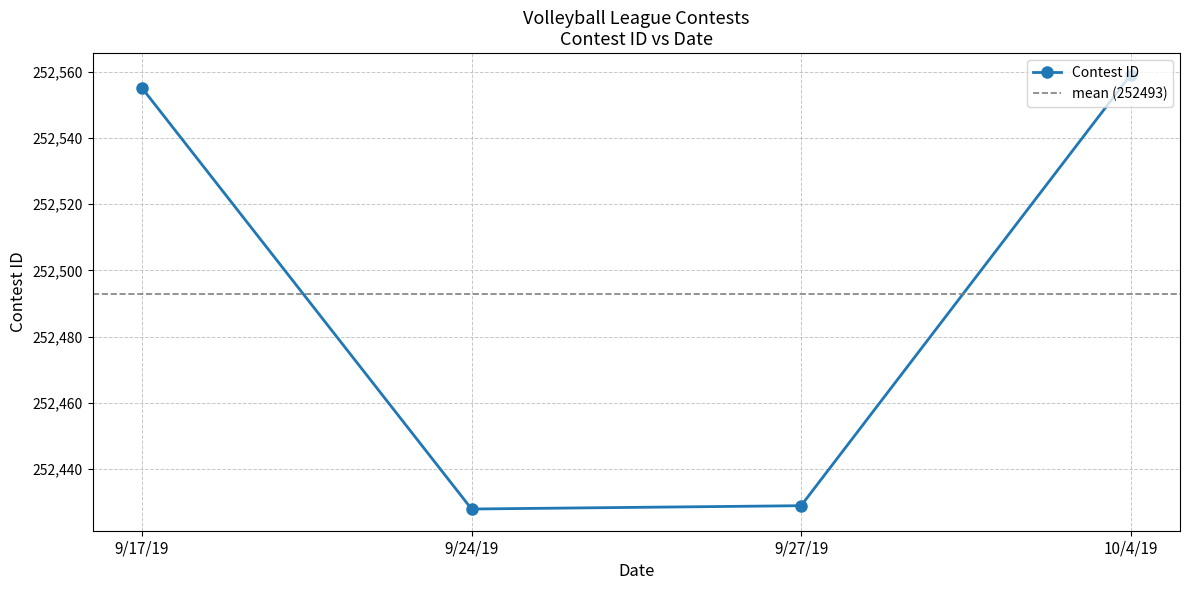

What is the label of the 3rd point from the left?

9/27/19